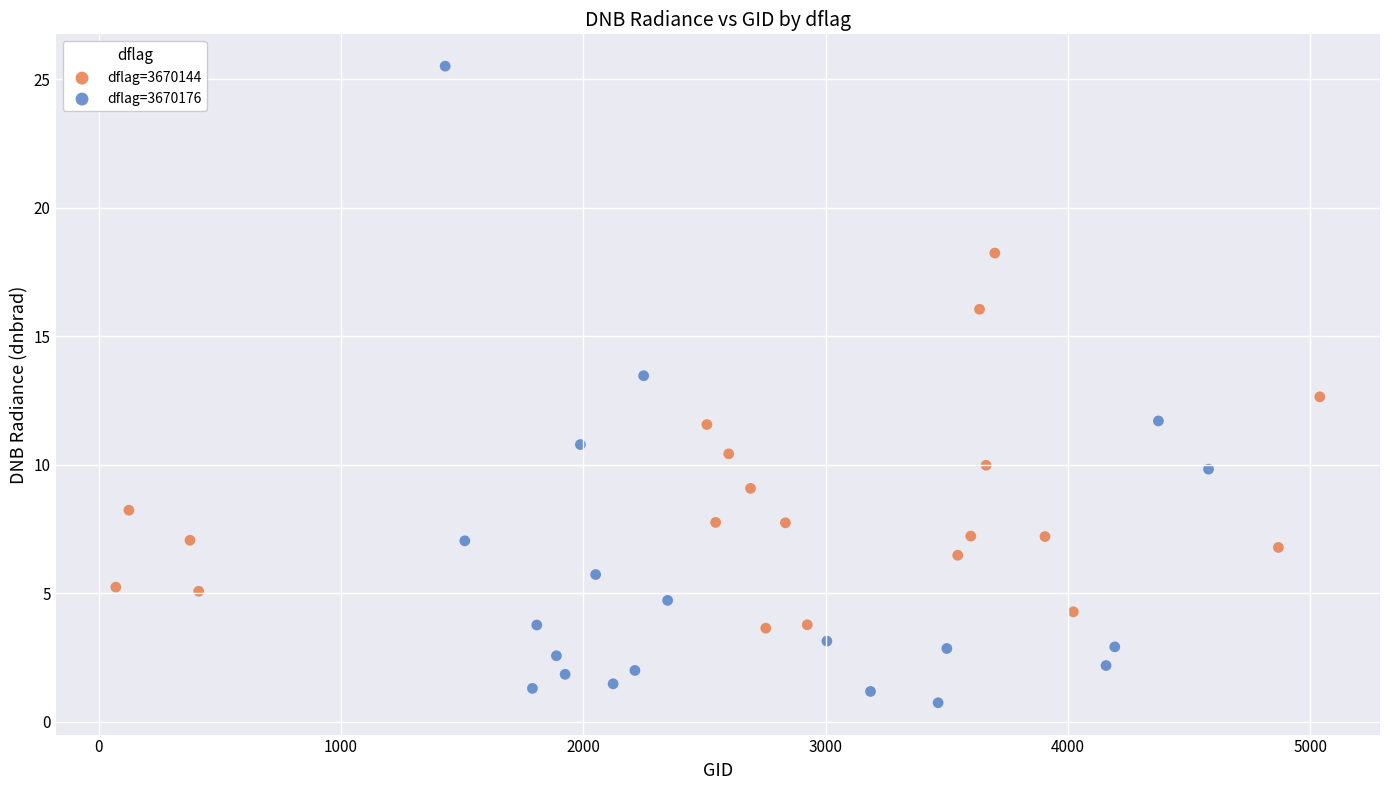

Which series has the widest spread of Y values?

dflag=3670176